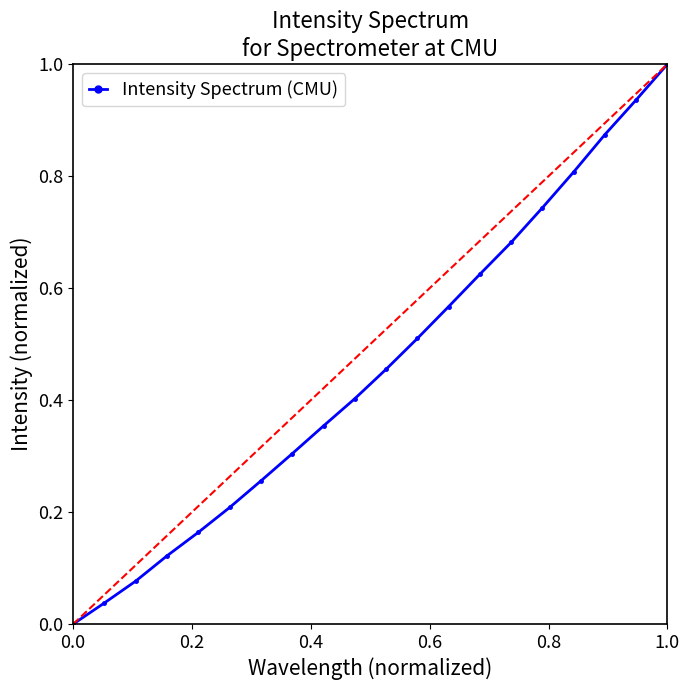

Is this an area chart (filled region under the line)?

No